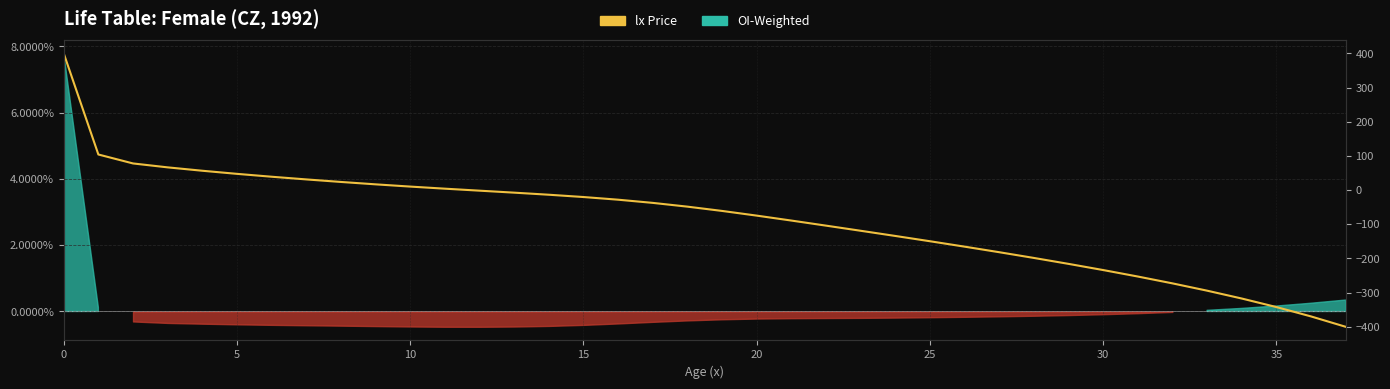

What is the label of the 31st point from the left?

30